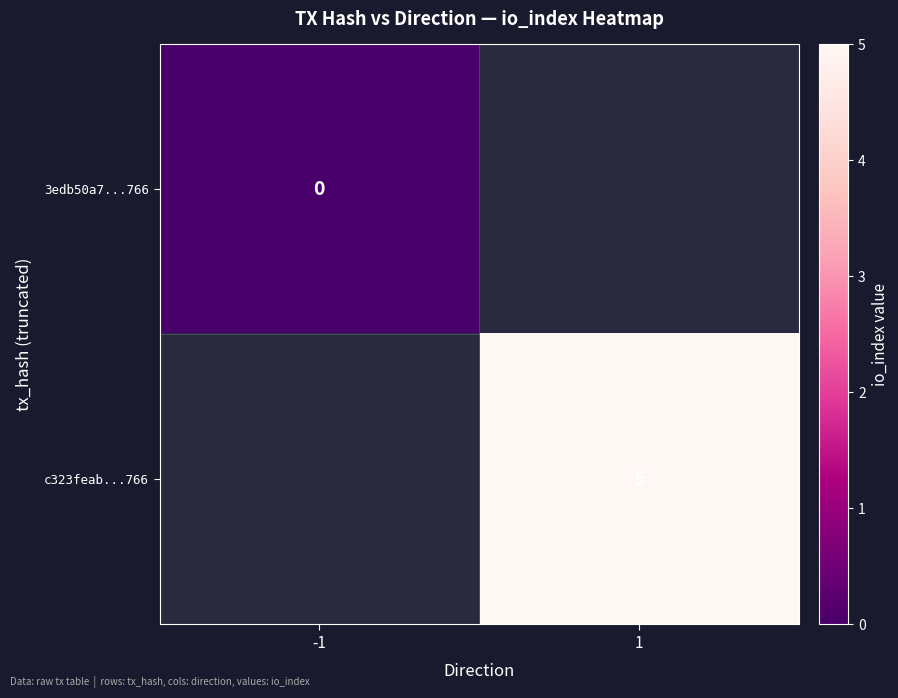

Rank the series by their maximum value, from lowest to highest.

3edb50a7...766, c323feab...766